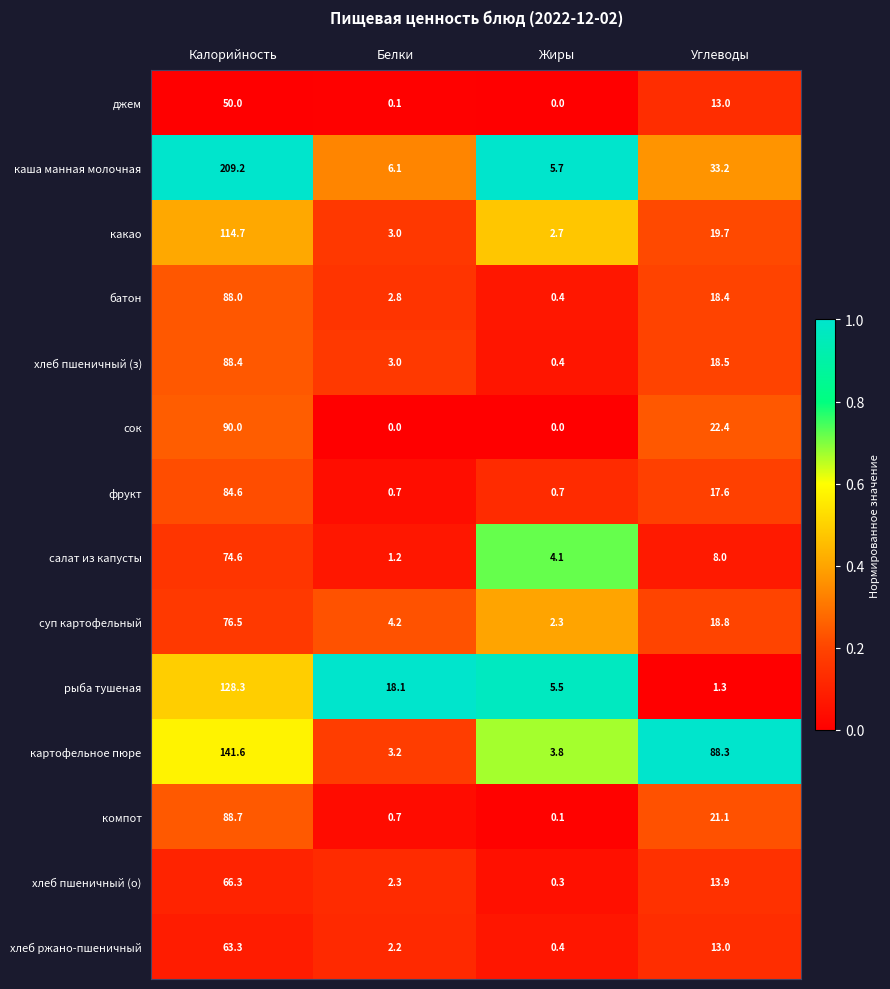

The value of сок at Углеводы is 36.1. True or false?

False